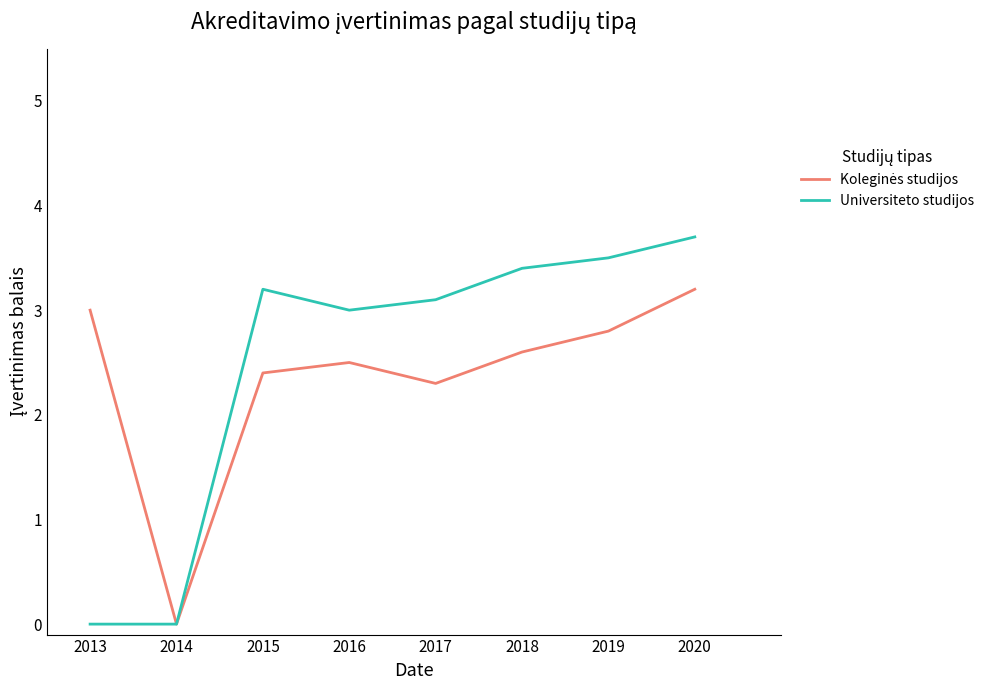

Is it true that Universiteto studijos equals 1.6 at 2013?

False